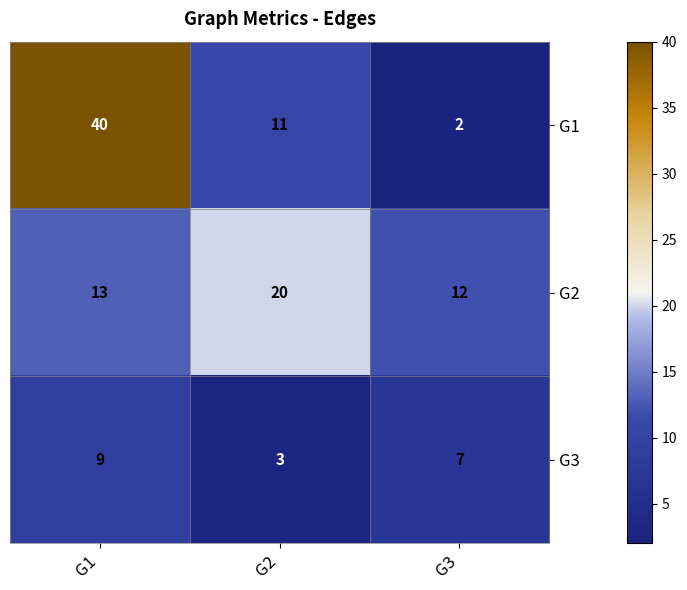

What is the greatest value displayed?

40